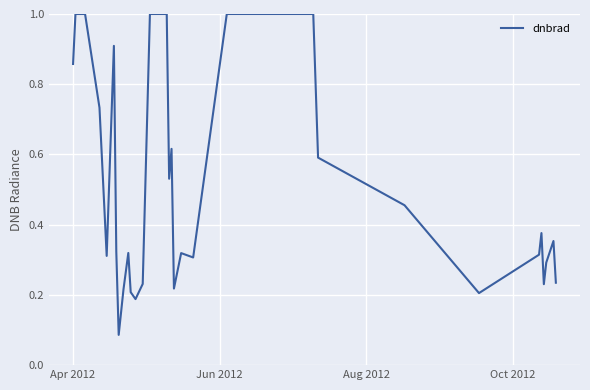

What is the greatest value displayed?

1.0